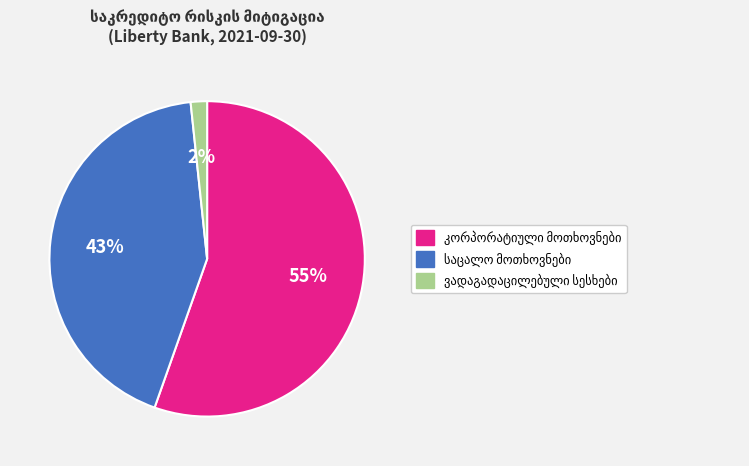

To the nearest percent, what is the average slice percentage?

33%